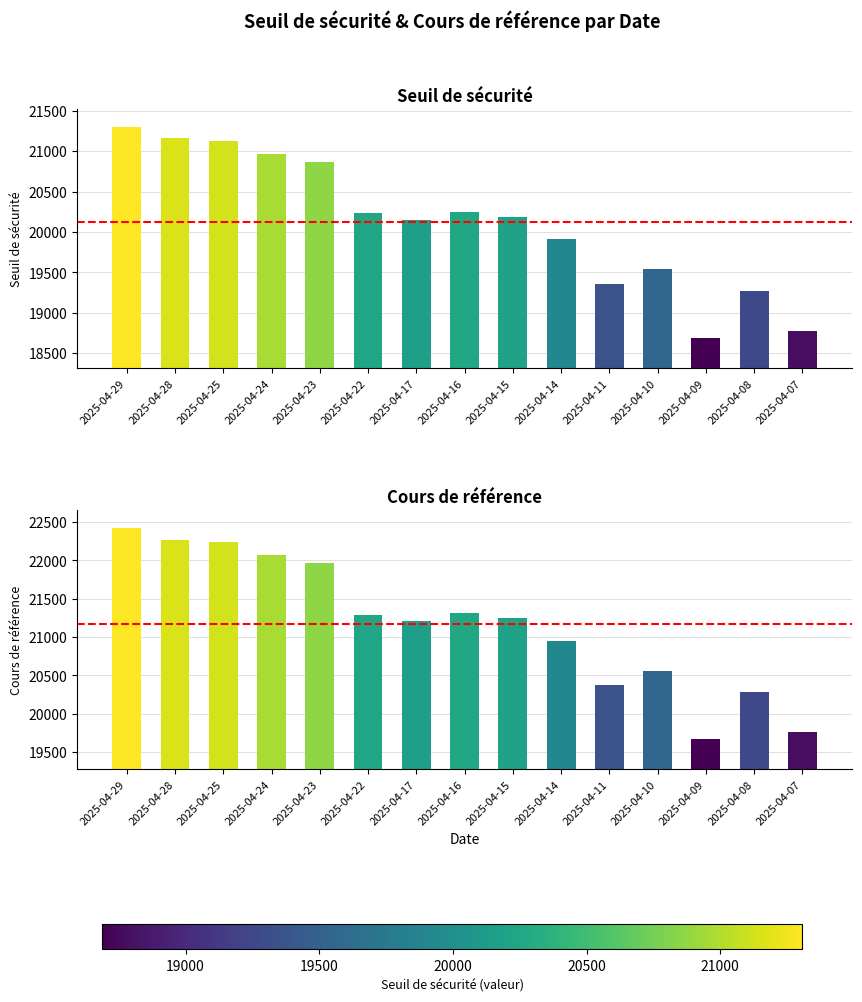

Reading right to left, transcribe all the data shown in this chart.

Seuil de sécurité: 18773.8	19266.2	18687.3	19546.4	19355.4	19907.1	20191.0	20245.5	20145.6	20233.5	20863.9	20961.3	21130.3	21160.5	21305.8
Cours de référence: 19761.9	20280.3	19670.9	20562.7	20374.1	20954.8	21253.7	21311.0	21205.9	21293.5	21962.0	22064.5	22242.5	22271.7	22425.8